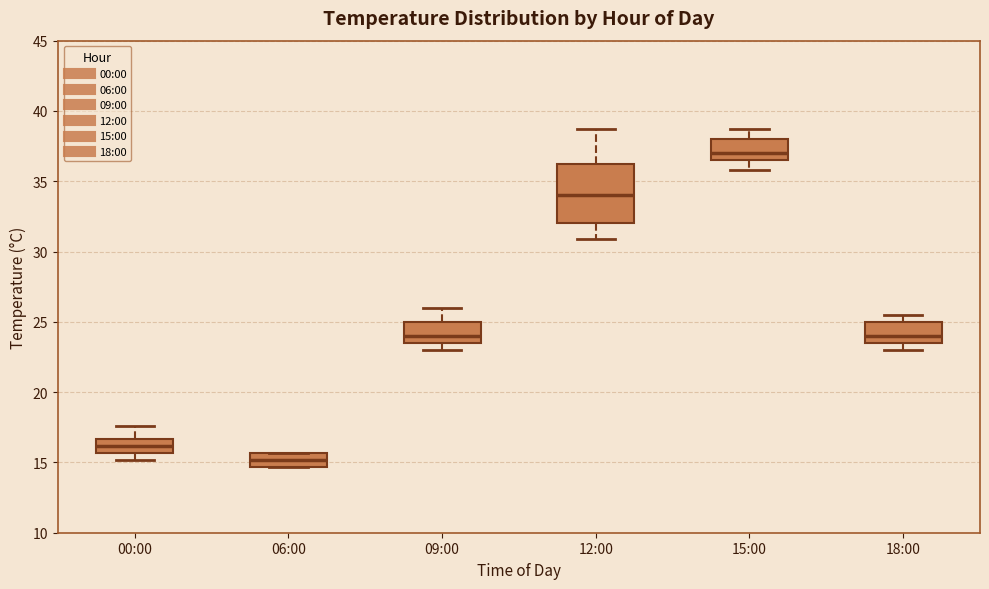

Which box is the tallest, from its lower edge to its upper edge?

12:00